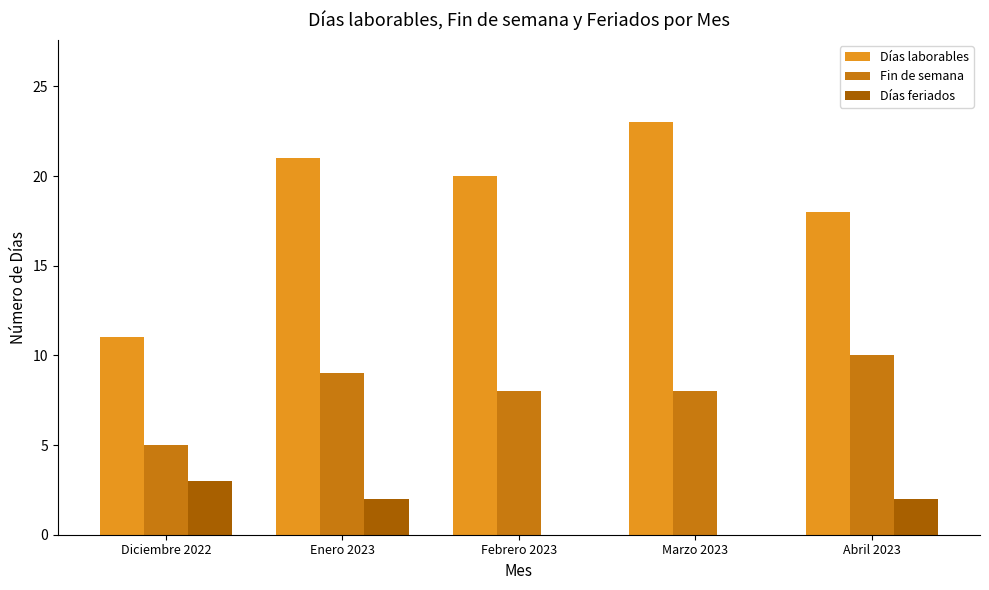

Reading left to right, what are all the values shown in this chart?

Días laborables: Diciembre 2022=11	Enero 2023=21	Febrero 2023=20	Marzo 2023=23	Abril 2023=18
Fin de semana: Diciembre 2022=5	Enero 2023=9	Febrero 2023=8	Marzo 2023=8	Abril 2023=10
Días feriados: Diciembre 2022=3	Enero 2023=2	Febrero 2023=0	Marzo 2023=0	Abril 2023=2